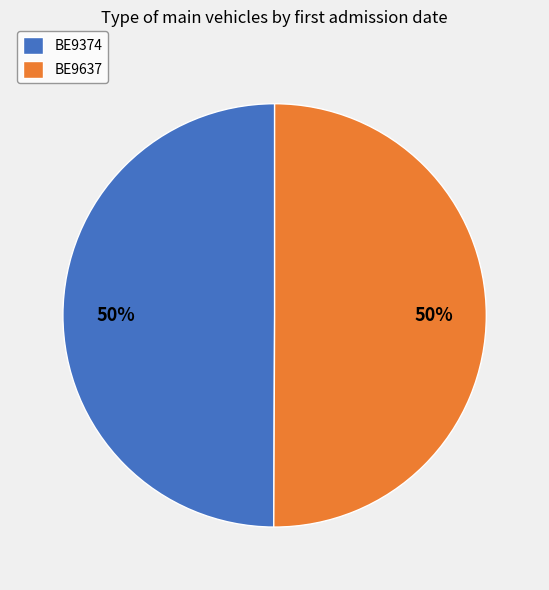

What percentage is the BE9374 slice, to the nearest percent?

50%